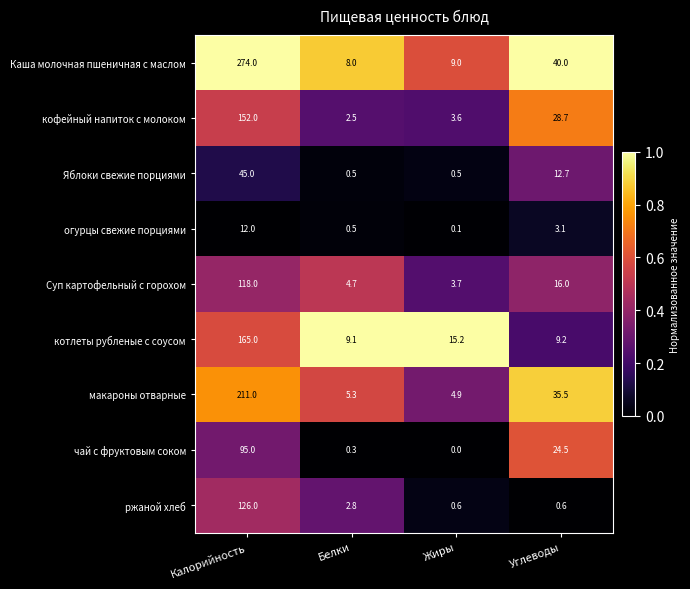

What is the average value of the ржаной хлеб series?

32.5